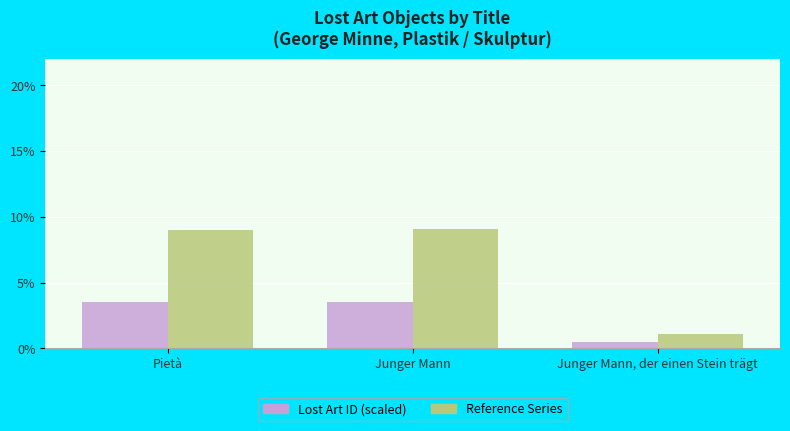

At which category does the chart reach its minimum across all series?

Junger Mann, der einen Stein trägt